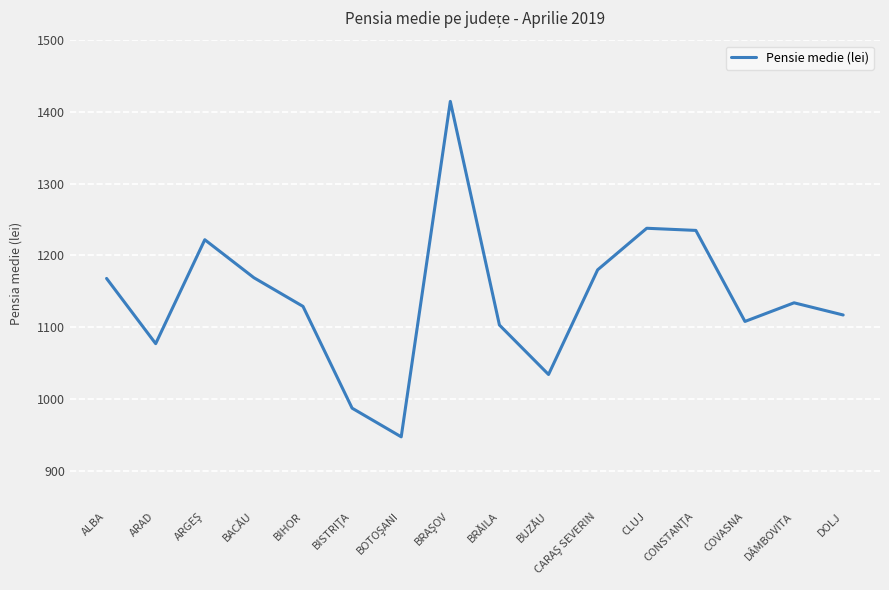

What is the greatest value displayed?

1415